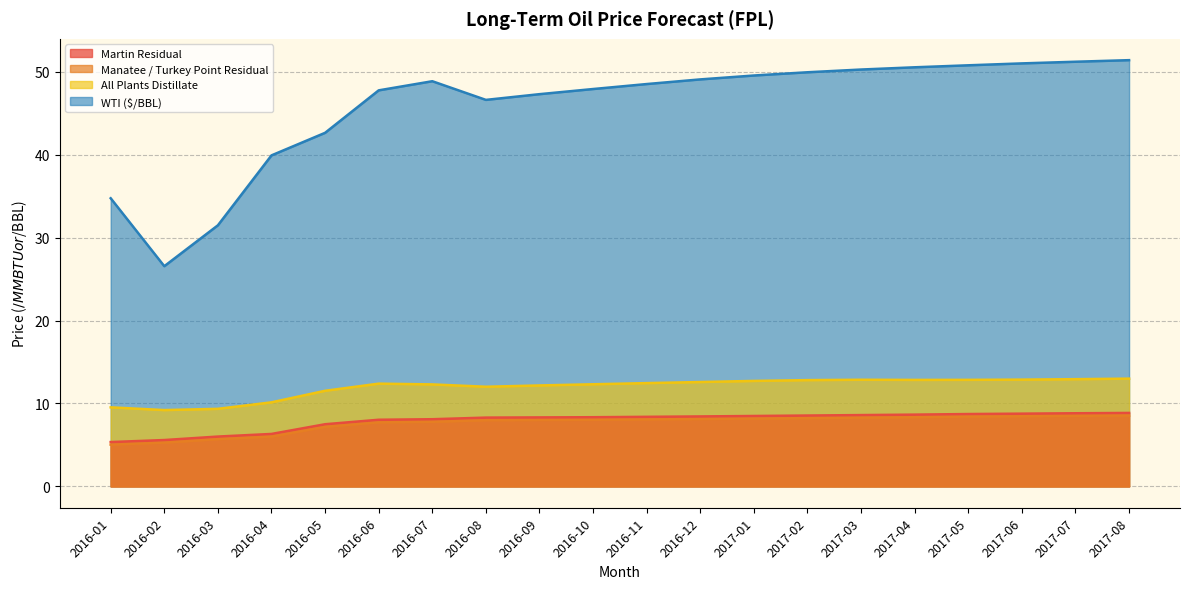

The Manatee / Turkey Point Residual series shows 12.7 at 2017-08. True or false?

False